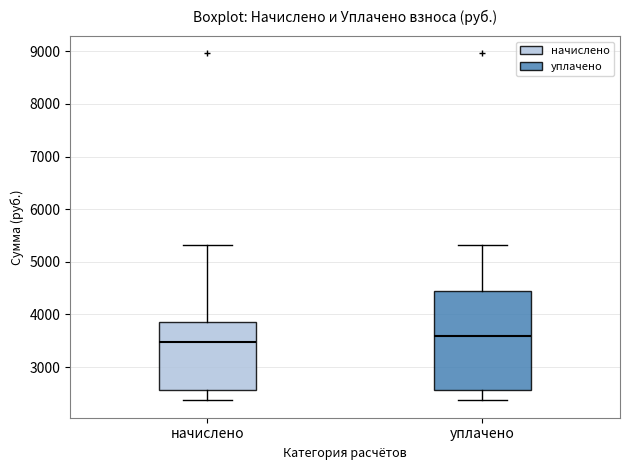

Which box's median line is the highest?

уплачено